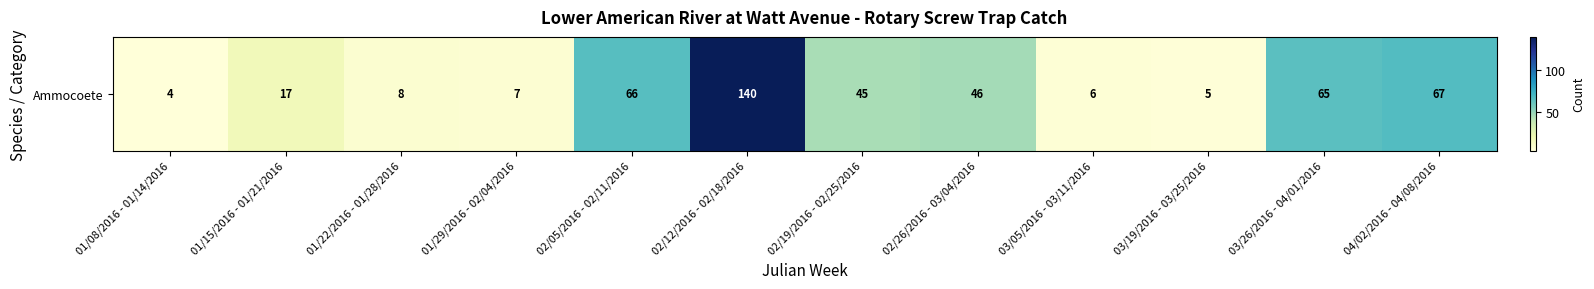

What is the sum of the values at 02/12/2016 - 02/18/2016 and 01/15/2016 - 01/21/2016?

157